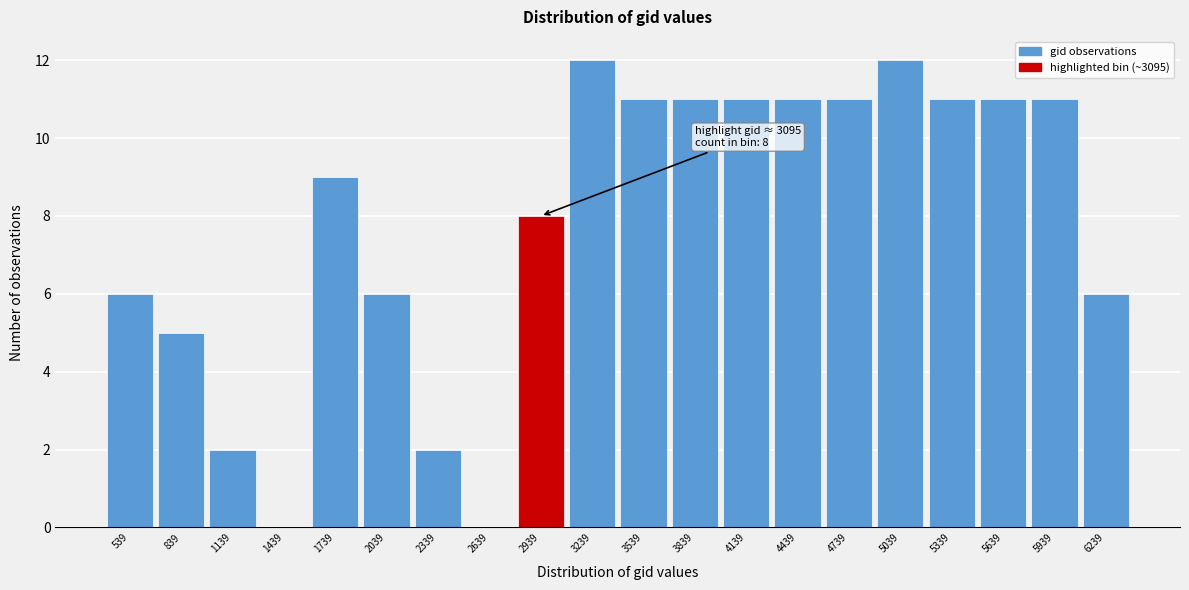

Reading right to left, transcribe all the data shown in this chart.

6239=6	5939=11	5639=11	5339=11	5039=12	4739=11	4439=11	4139=11	3839=11	3539=11	3239=12	2939=8	2639=0	2339=2	2039=6	1739=9	1439=0	1139=2	839=5	539=6